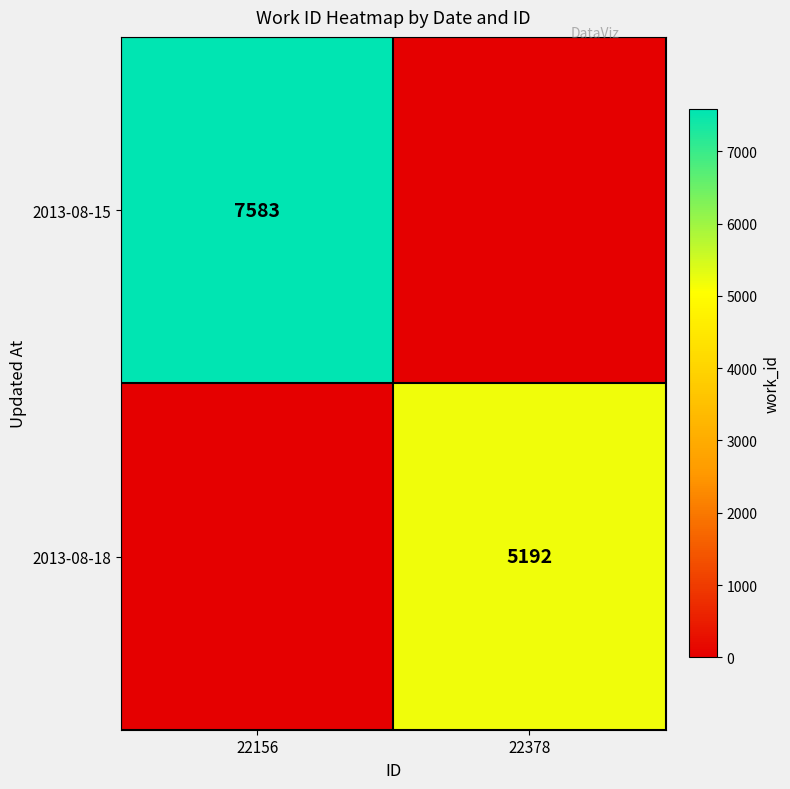

How many data points does each series have?

2